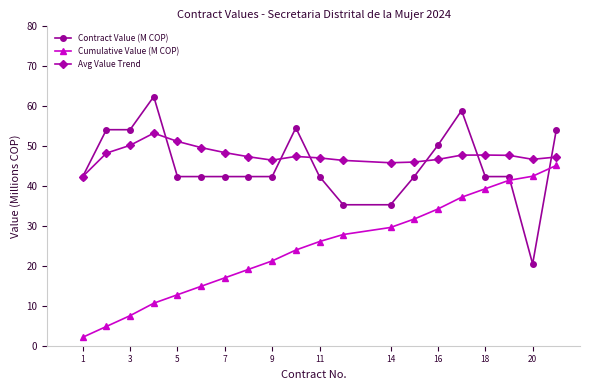

What is the maximum value for Cumulative Value (M COP)?

45.2